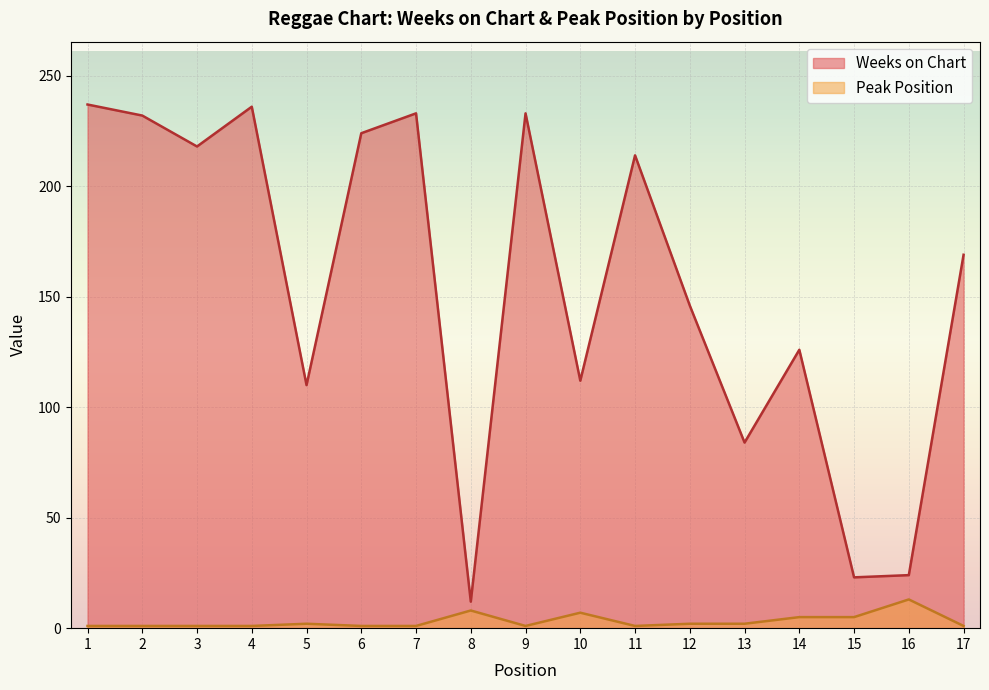

What is the approximate value of Weeks on Chart at 4, to the nearest 10?

240